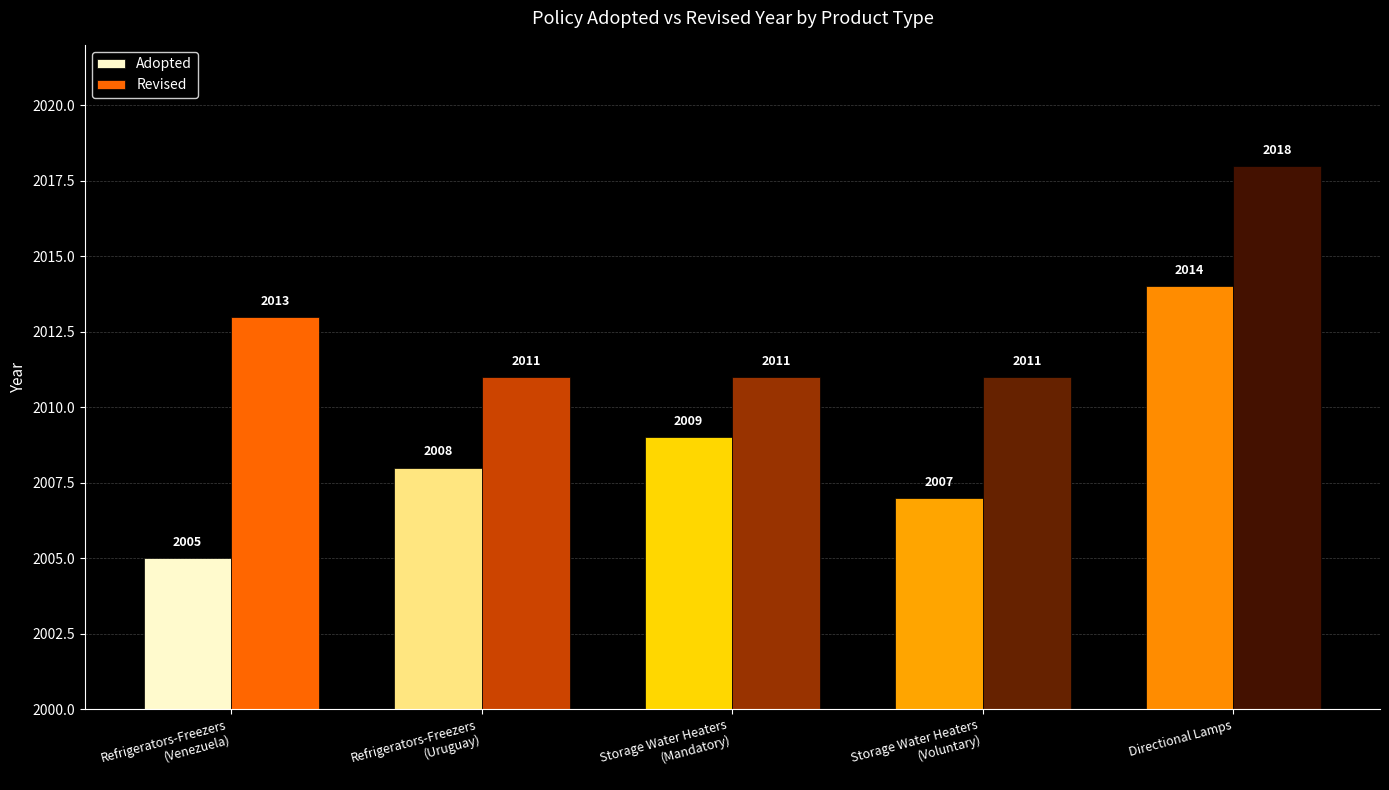

Between Refrigerators-Freezers
(Venezuela) and Refrigerators-Freezers
(Uruguay), which series saw the biggest shift?

Adopted